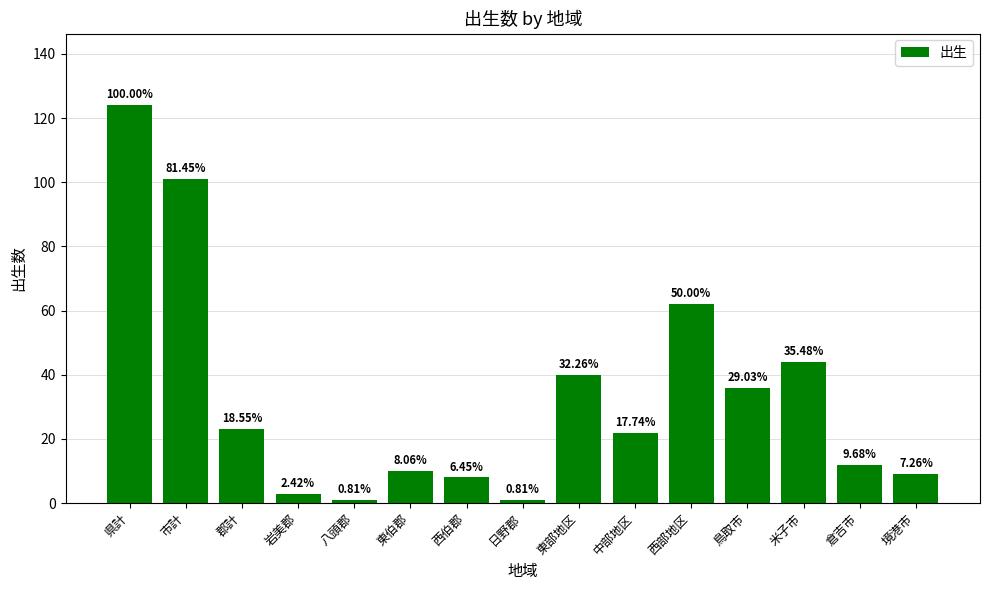

List the labels in order of value, smallest first.

八頭郡, 日野郡, 岩美郡, 西伯郡, 境港市, 東伯郡, 倉吉市, 中部地区, 郡計, 鳥取市, 東部地区, 米子市, 西部地区, 市計, 県計